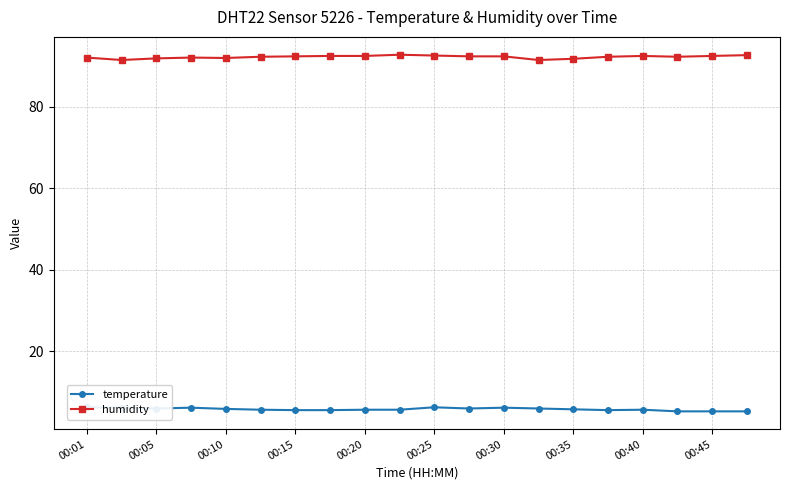

True or false: temperature and humidity intersect in this chart.

False